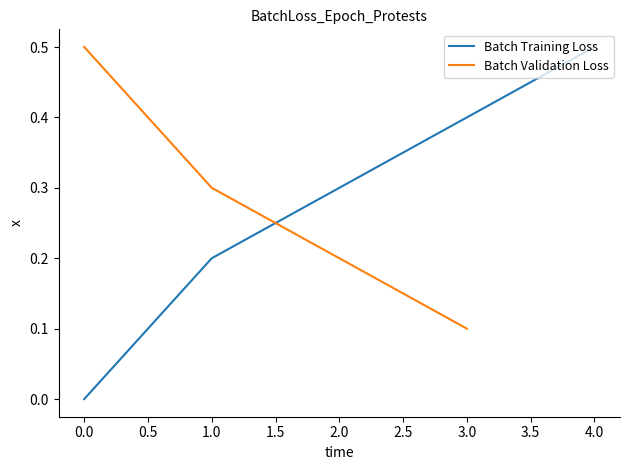

The value of Batch Training Loss at 0.0 is 0.0. True or false?

True